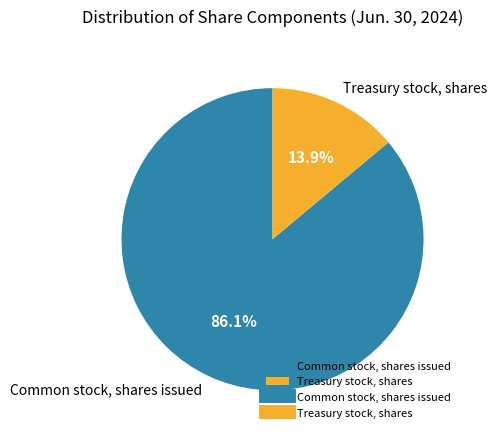

Is it true that Common stock, shares issued is 86% of the pie?

True